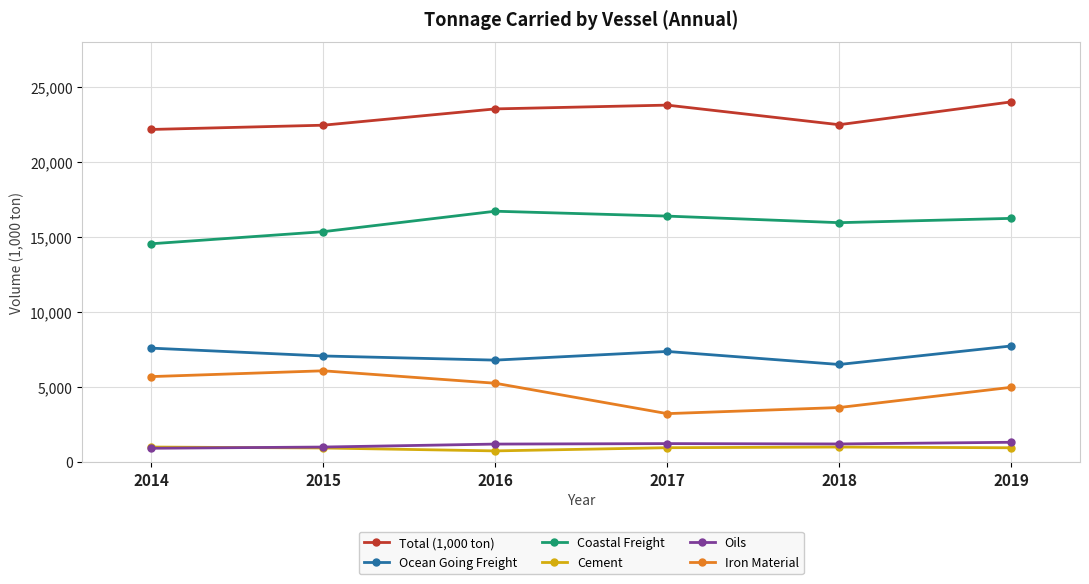

Where does the Ocean Going Freight series first go above 7393?

2014